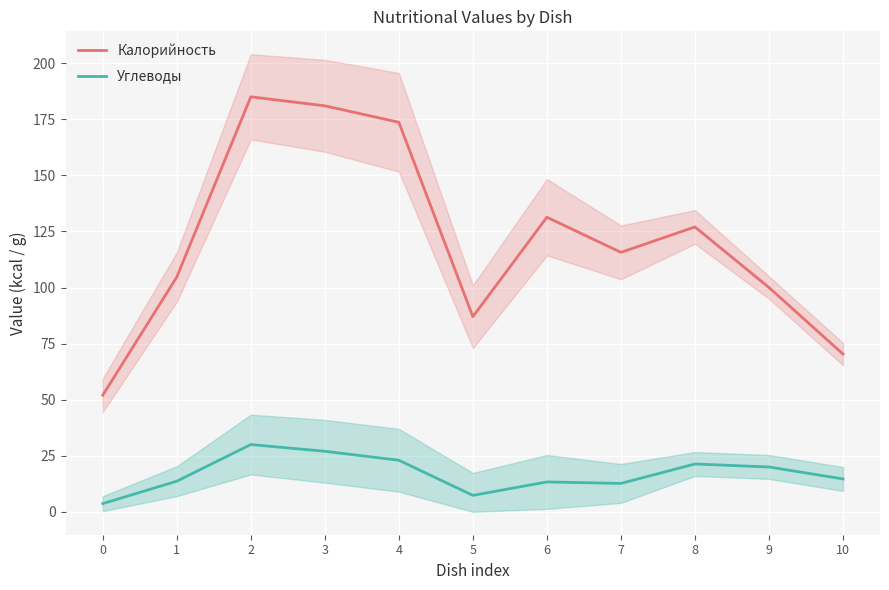

What is the value of the Калорийность point at the 7th from the left?

131.3